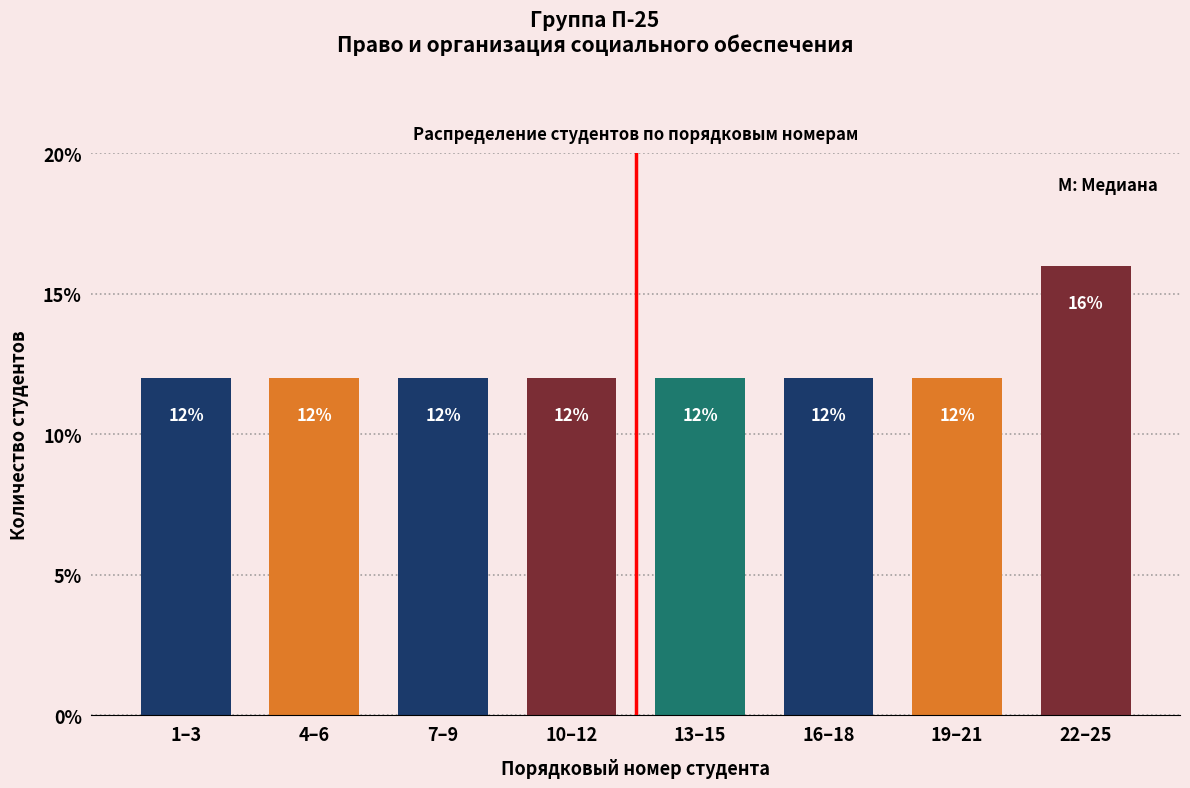

Reading left to right, transcribe all the data shown in this chart.

1–3=12	4–6=12	7–9=12	10–12=12	13–15=12	16–18=12	19–21=12	22–25=16